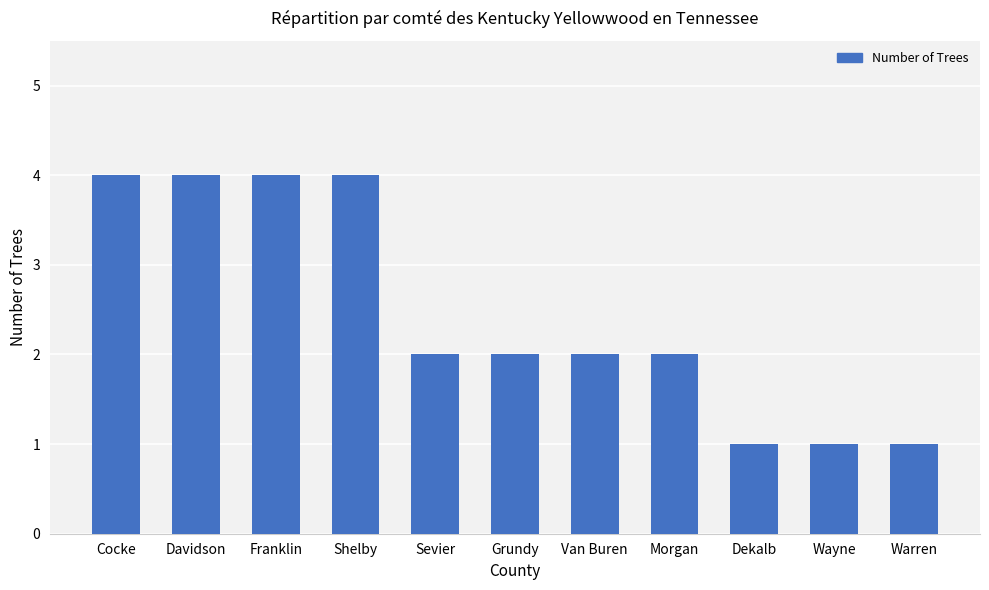

Which has a higher value, Van Buren or Wayne?

Van Buren